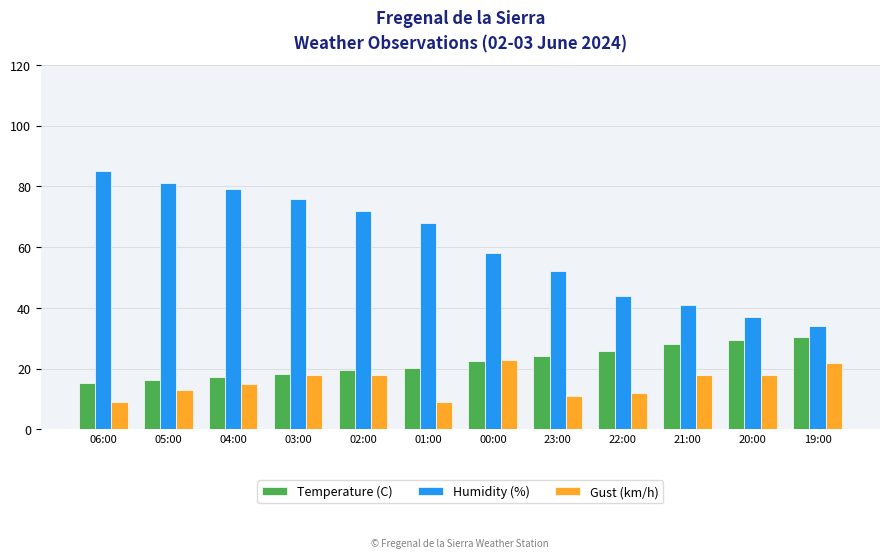

Rank the series by their maximum value, from highest to lowest.

Humidity (%), Temperature (C), Gust (km/h)